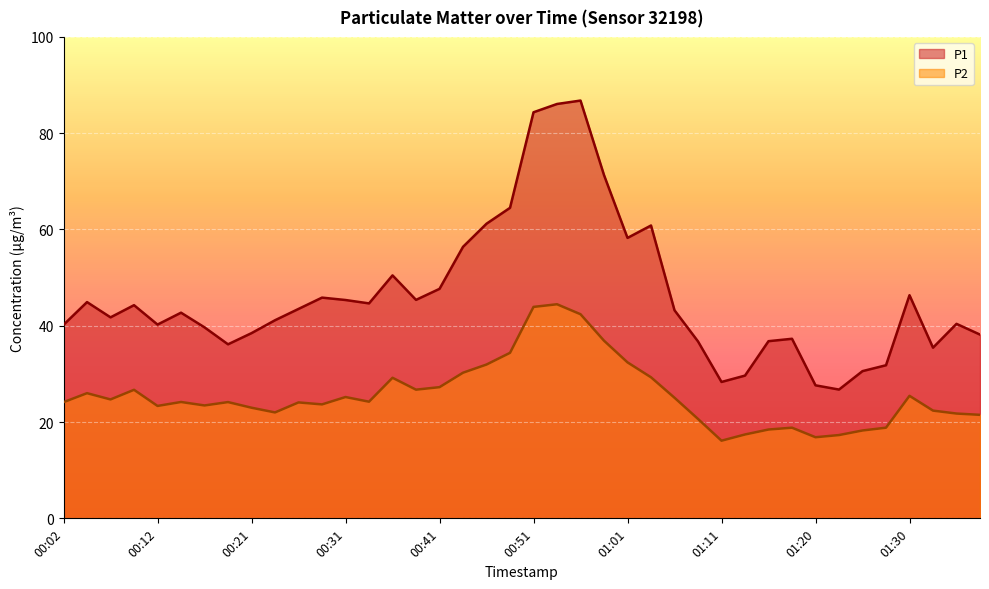

Which series has the largest range (max minus min)?

P1